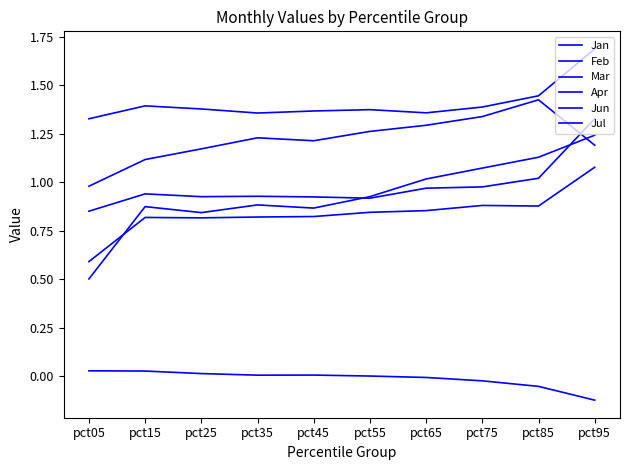

What is the spread (max minus min) of values at pct75?

1.4